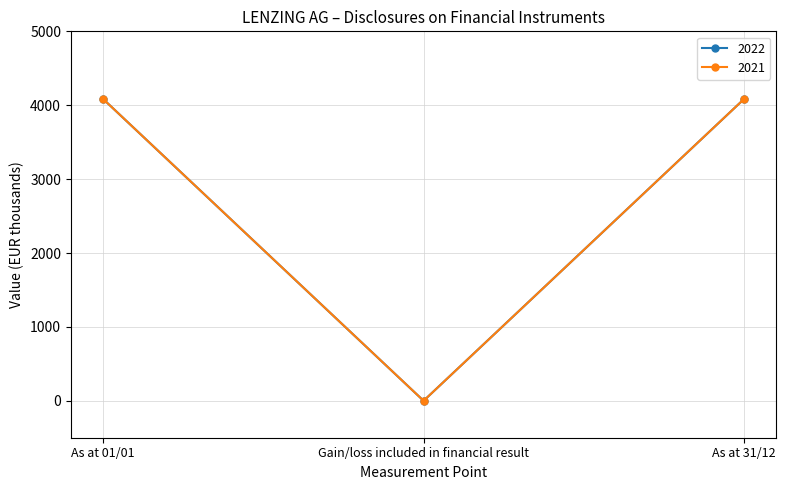

Rank the series at As at 01/01 from lowest to highest value.

2022, 2021